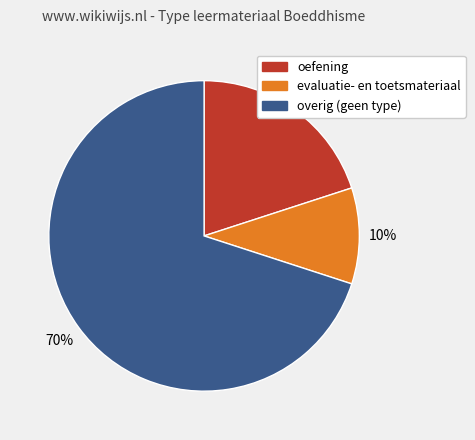

Count the number of slices in the pie.

3